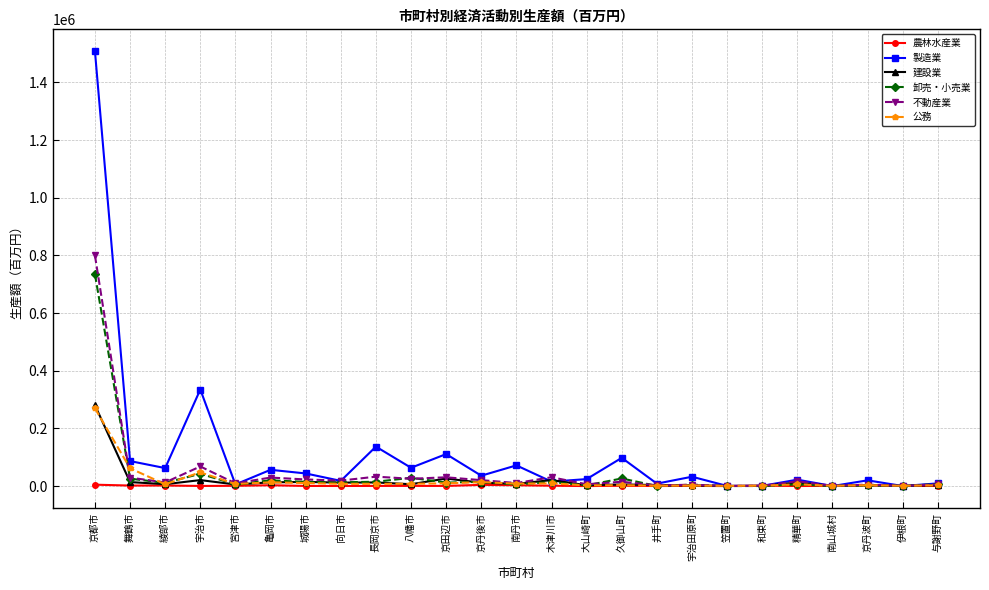

Where is the first local maximum for 不動産業?

宇治市